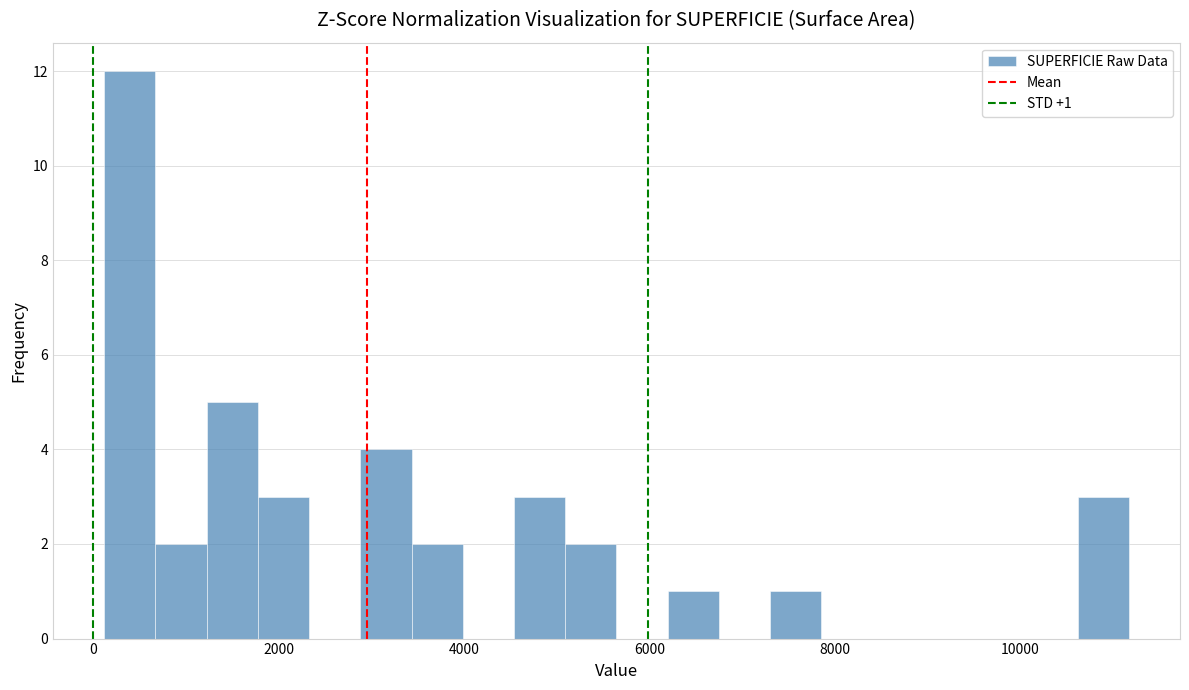

Around what value on the x-axis is the tallest bar? Give the approximate position of its centre, as read against the axis.

400